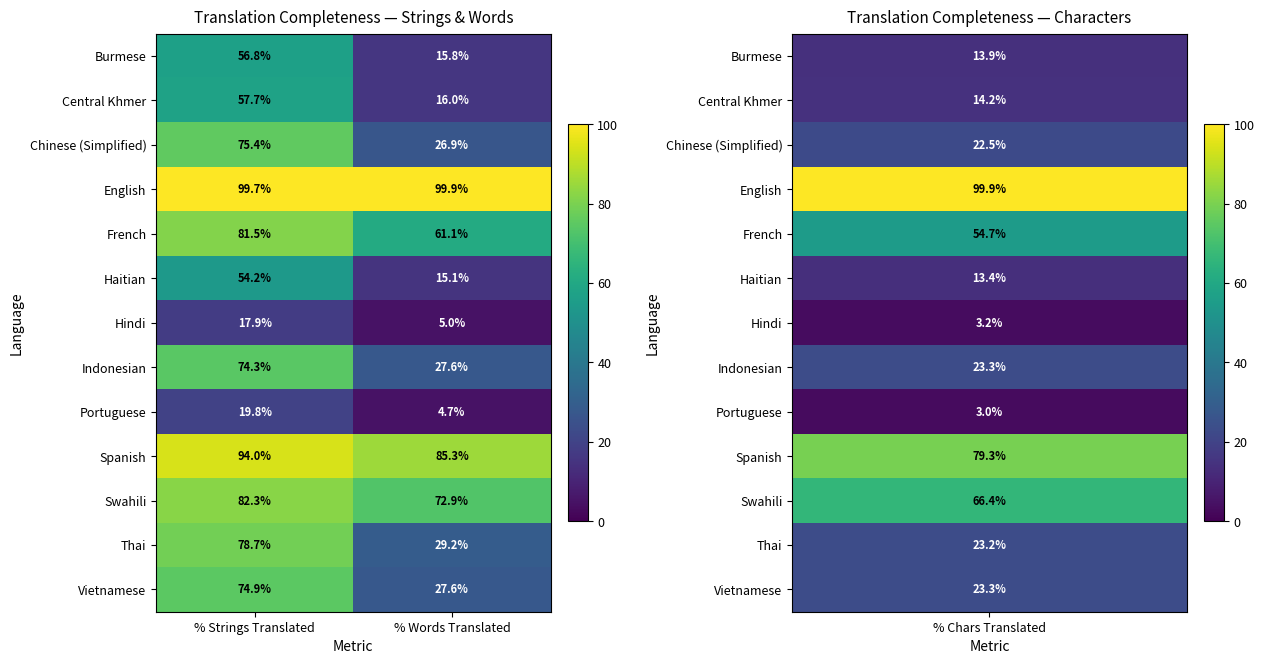

List the labels in order of Central Khmer value, largest first.

% Strings Translated, % Words Translated